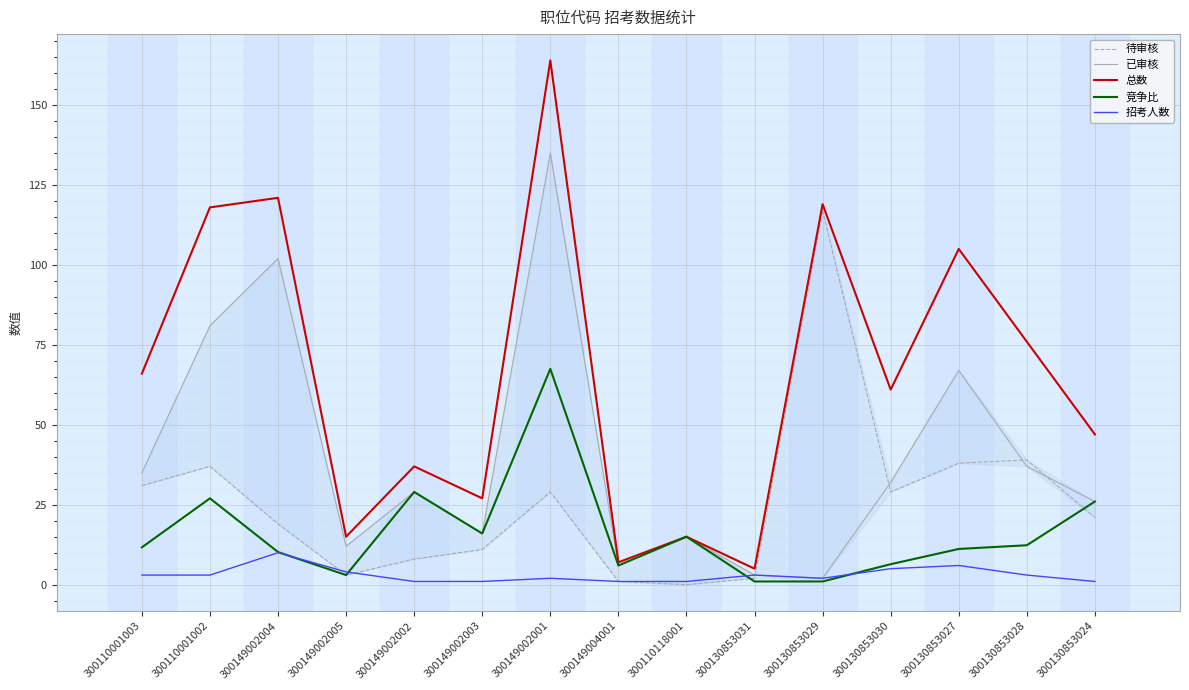

What are all the series names shown in the legend?

待审核, 已审核, 总数, 竞争比, 招考人数